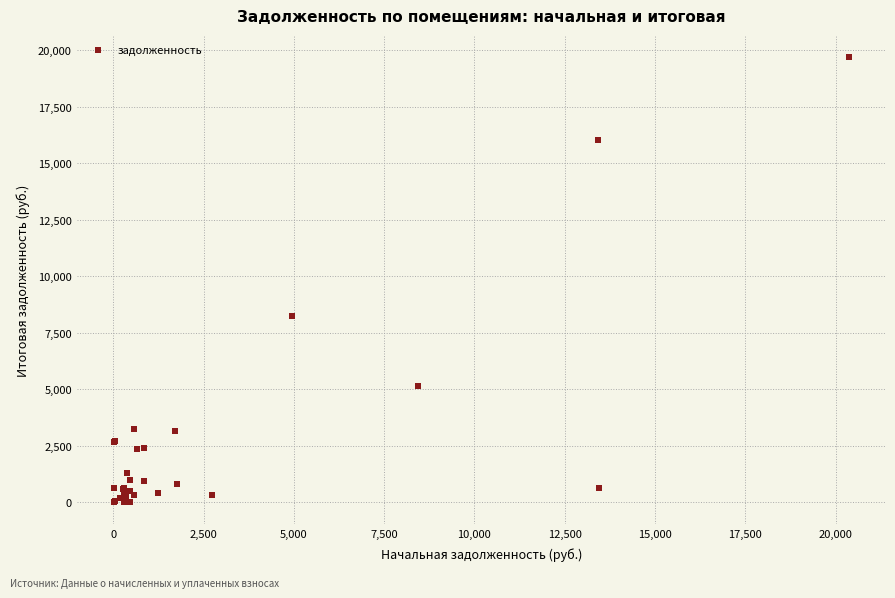

What Y value in the scatter plot is closest to 9855?

8219.4